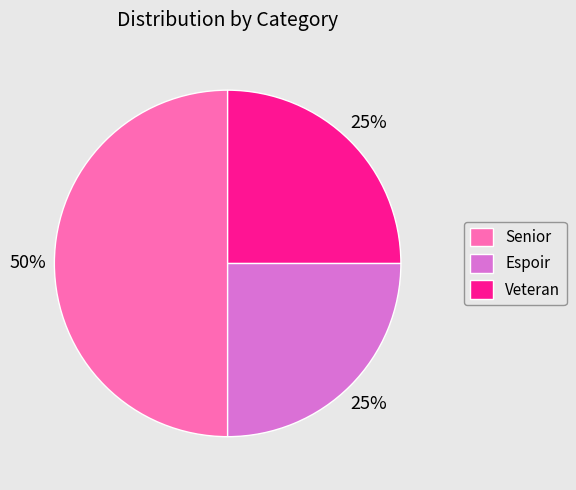

Which category has the biggest portion of the pie?

Senior